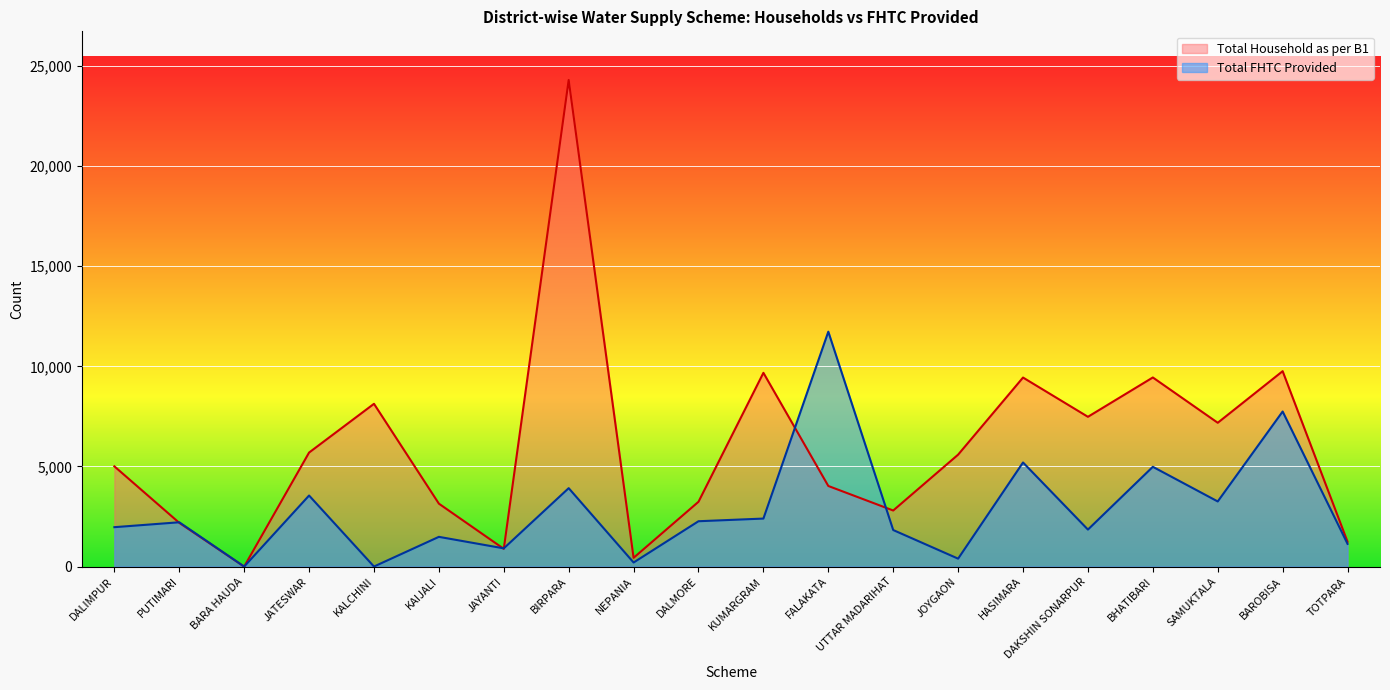

What is the sum of the Total Household as per B1 values at BHATIBARI and TOTPARA?

10686